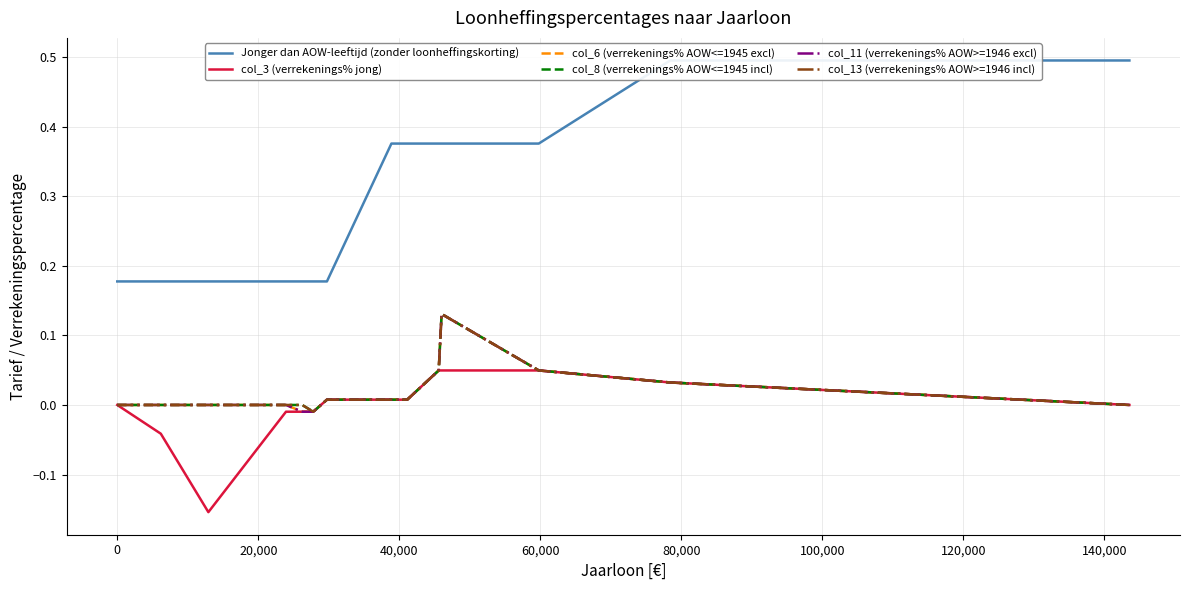

Is the value of col_3 (verrekenings% jong) at -20,000 greater than the value of col_13 (verrekenings% AOW>=1946 incl) at 100,000?

No